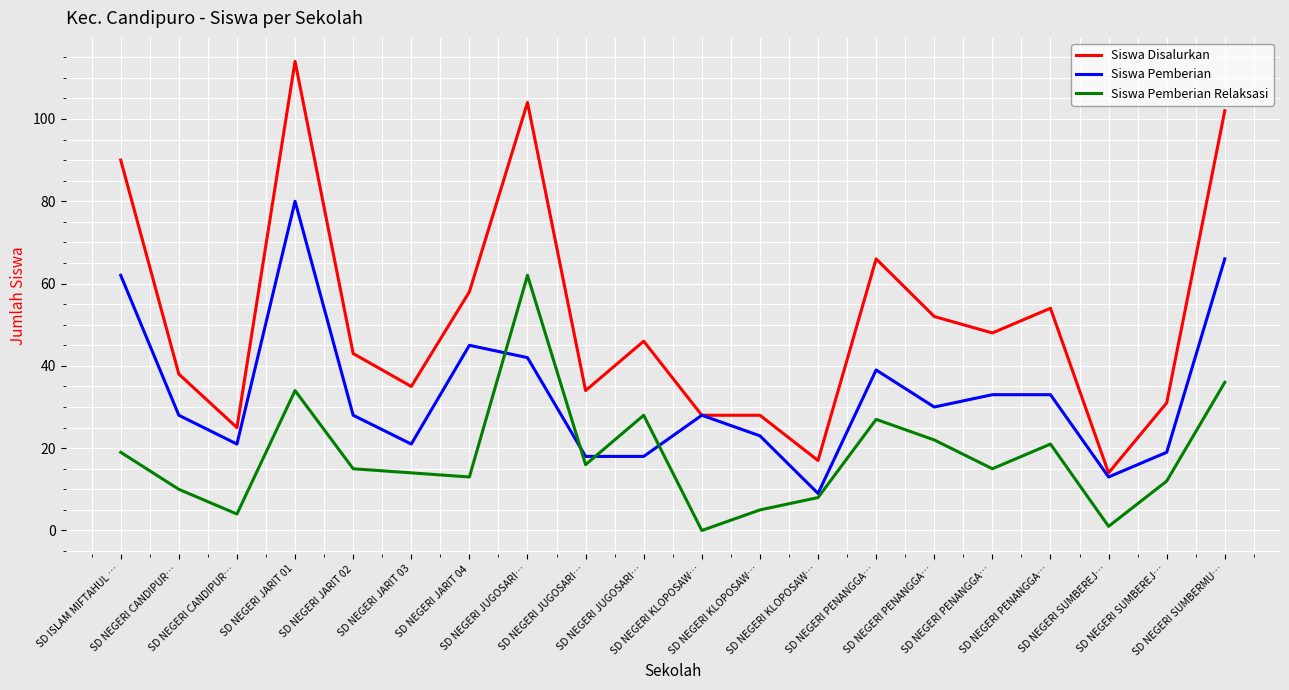

How many lines are shown in the chart?

3